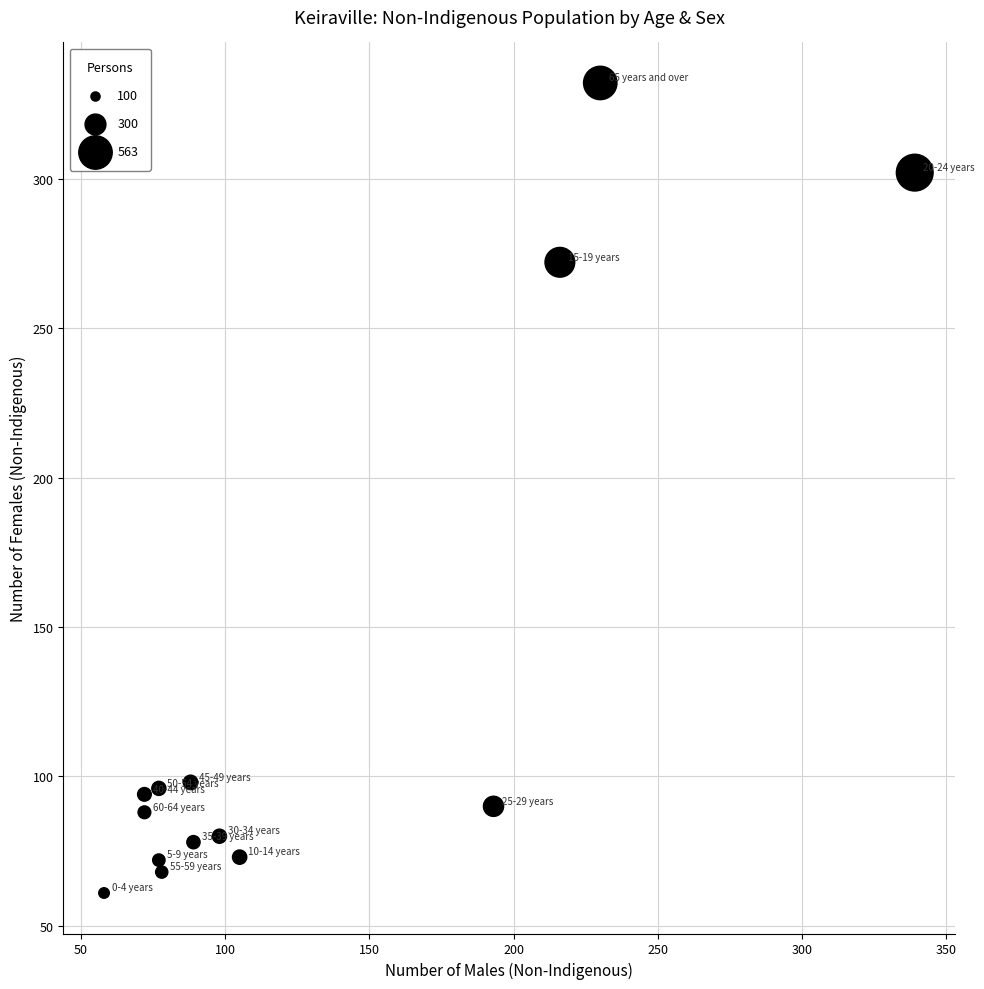

What is the range of X values (max minus min)?

281